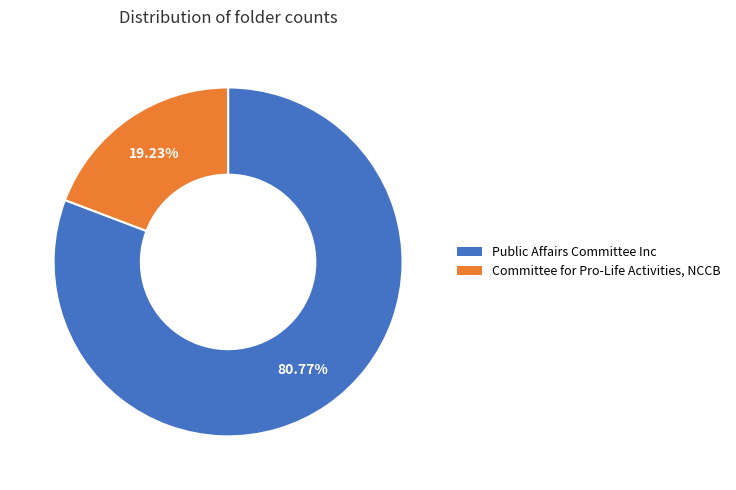

Between Public Affairs Committee Inc and Committee for Pro-Life Activities, NCCB, which is larger?

Public Affairs Committee Inc